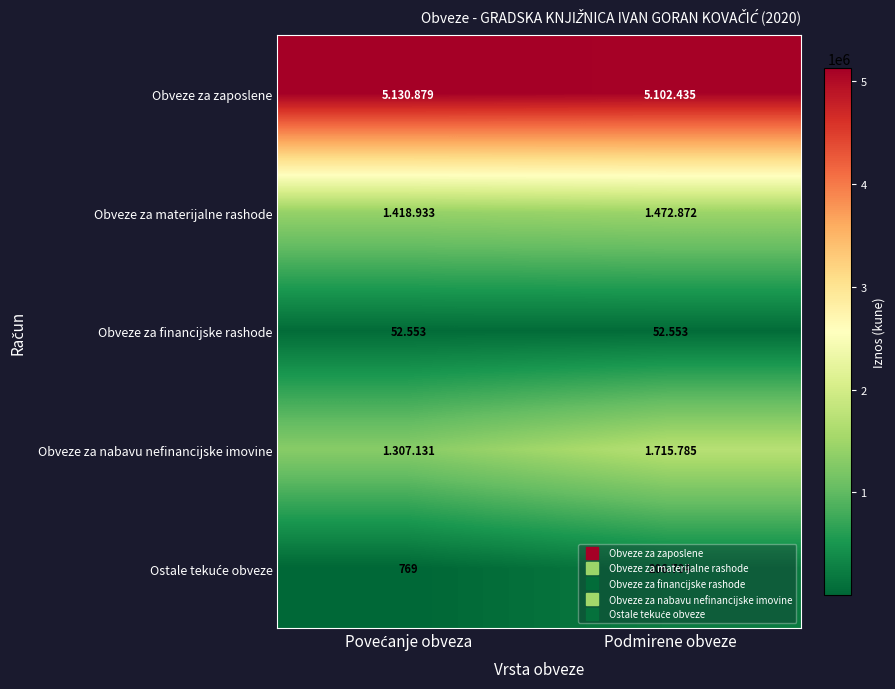

True or false: Obveze za financijske rashode has a value of 52553 at Podmirene obveze.

True